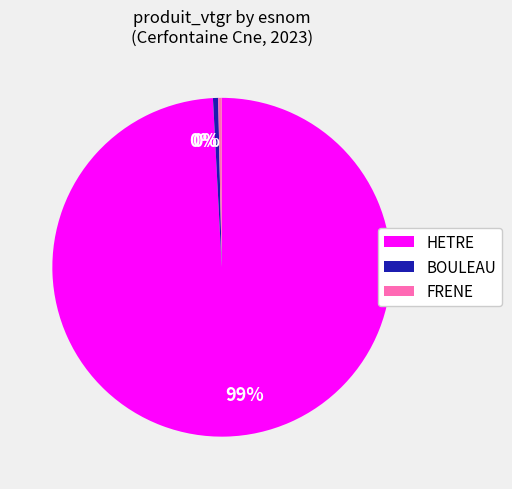

Is there a majority slice in this chart?

Yes